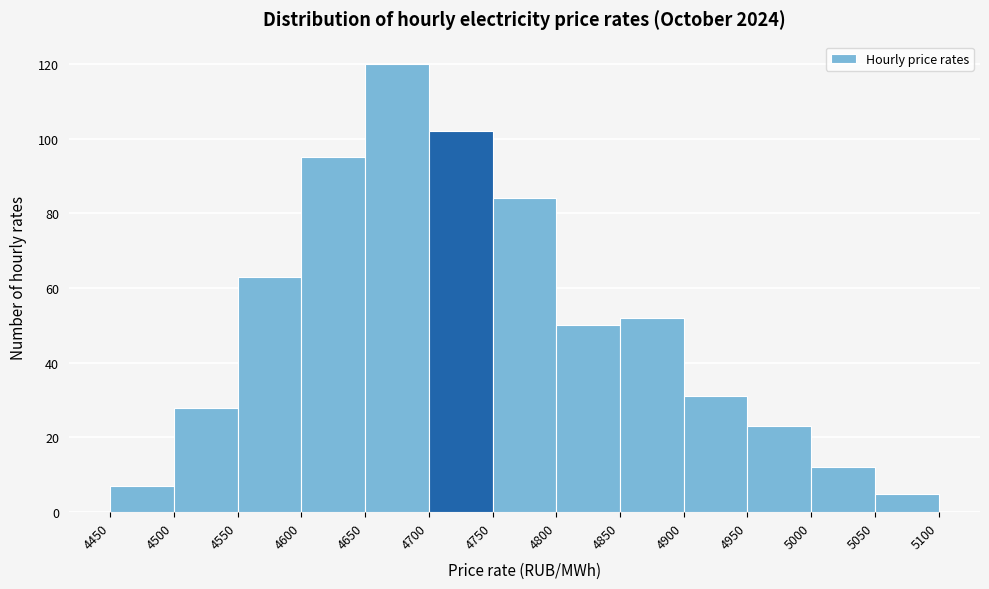

Which range on the x-axis has the tallest bar?

4650 to 4700